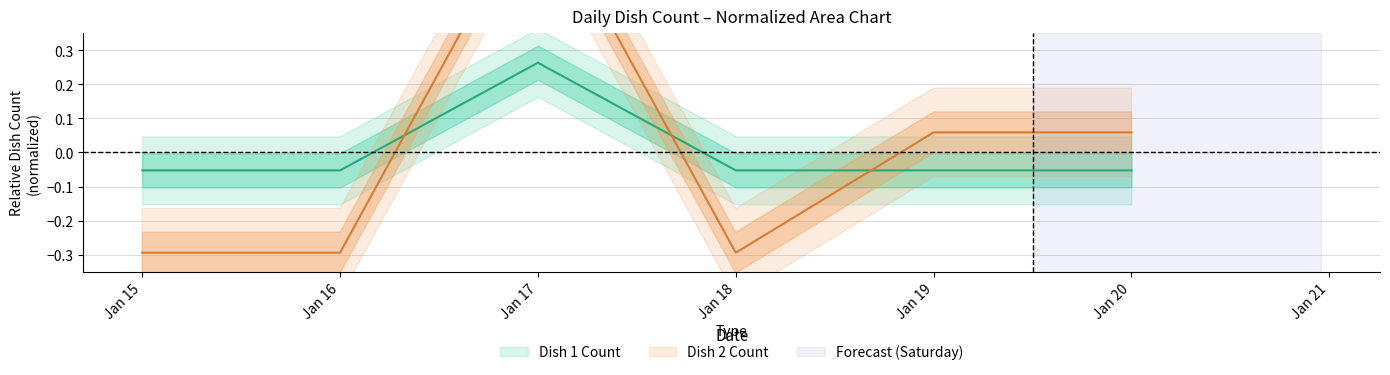

What is the value of the Dish 2 Count point at the 5th from the left?

0.1